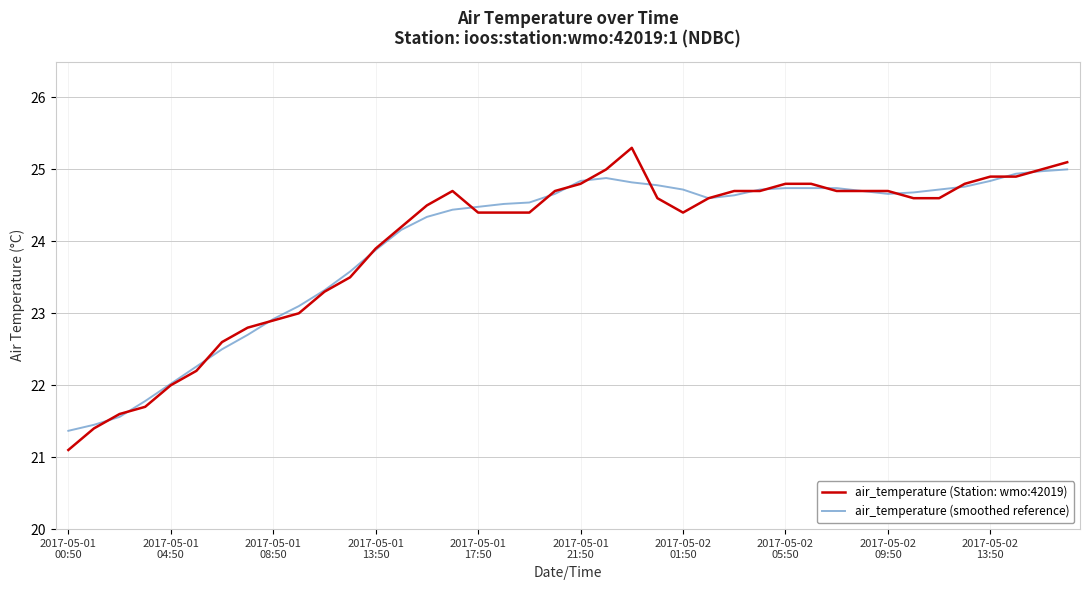

What is the highest value of the air_temperature (Station: wmo:42019) series?

25.3